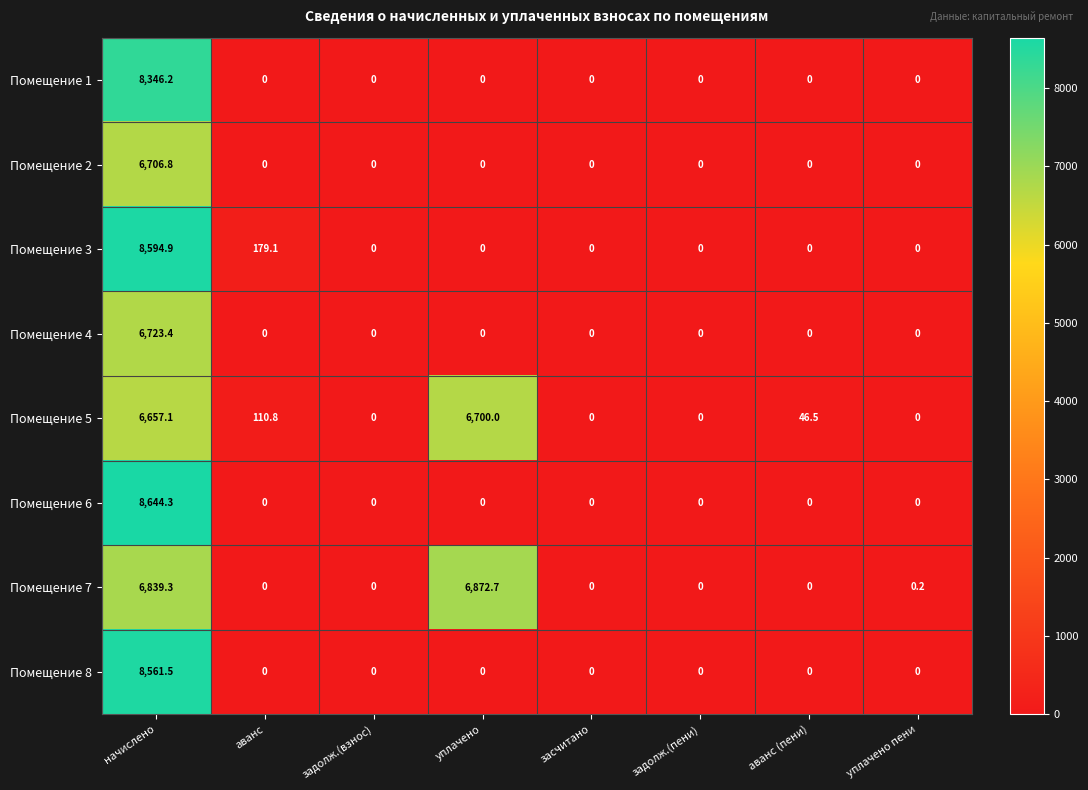

Is it true that Помещение 1 equals 3806.8 at уплачено?

False